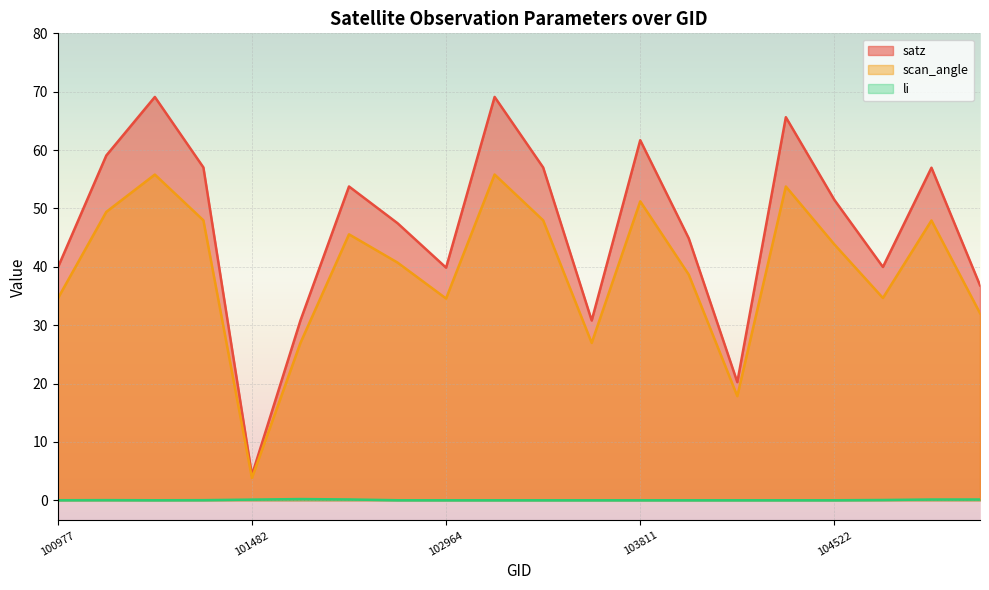

Between 106285 and 101111, which is larger?

101111